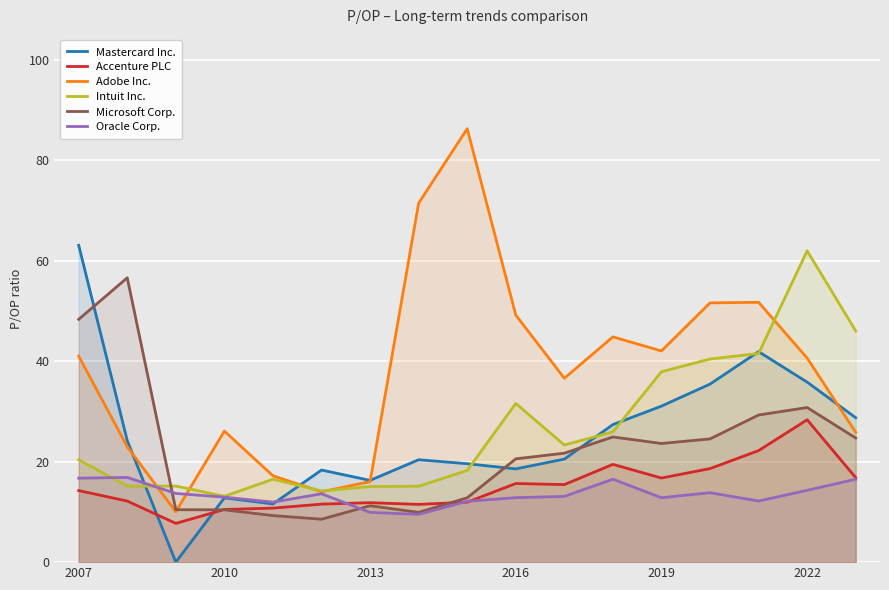

Count the number of categories in the chart.

17